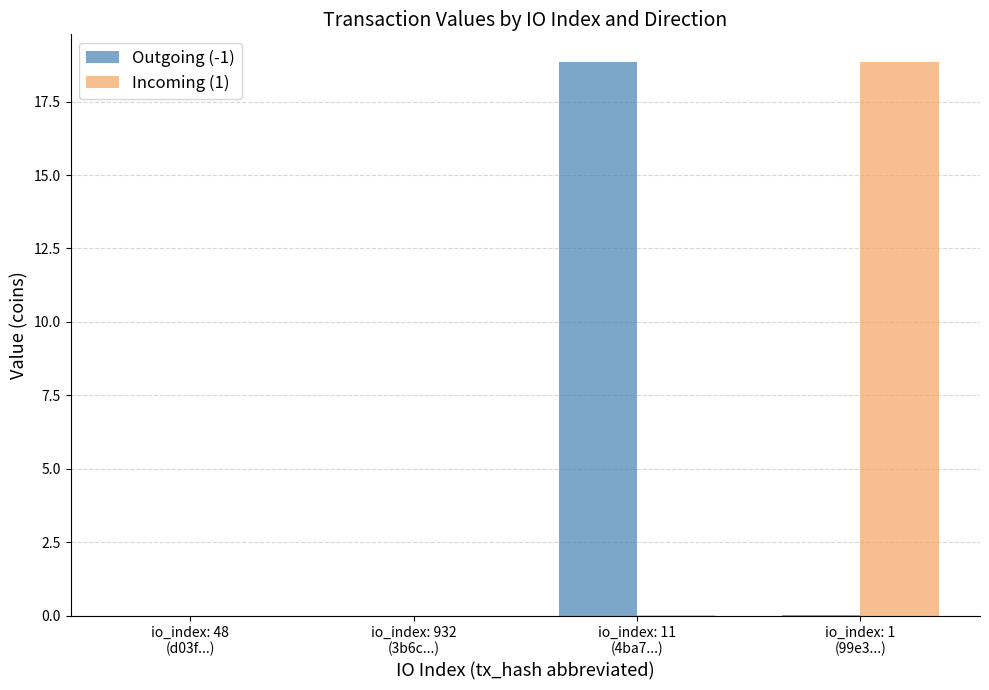

The value of Outgoing (-1) at io_index: 932
(3b6c...) is 0.0. True or false?

True